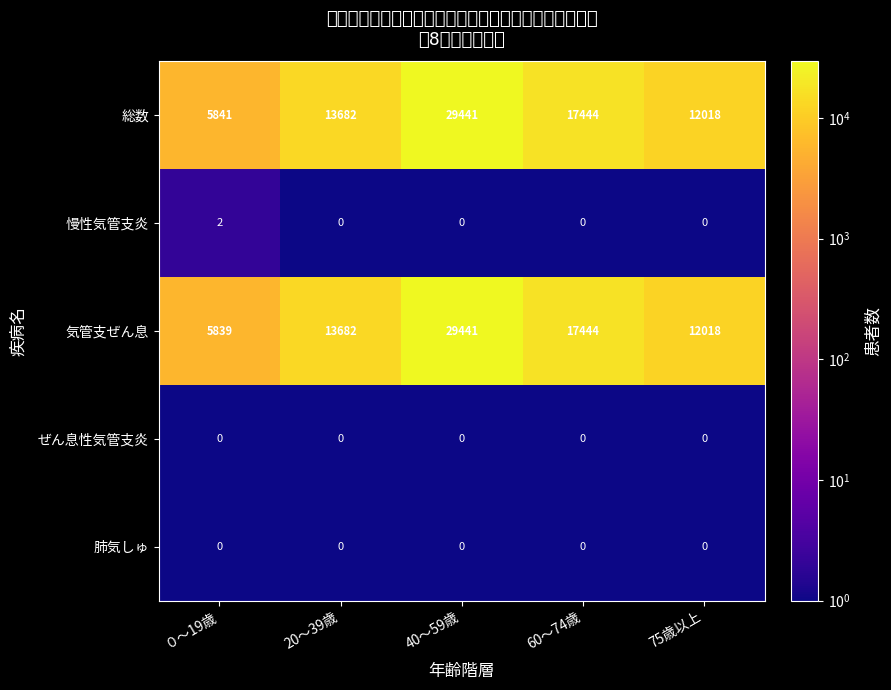

Is the value of ぜん息性気管支炎 at 60～74歳 greater than the value of 気管支ぜん息 at ０～19歳?

No